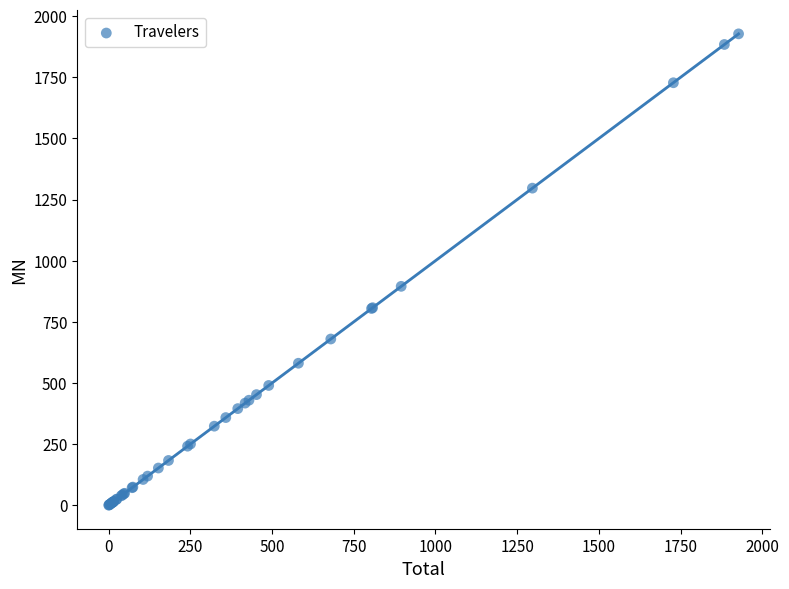

What Y value in the scatter plot is closest to 964?

895.2